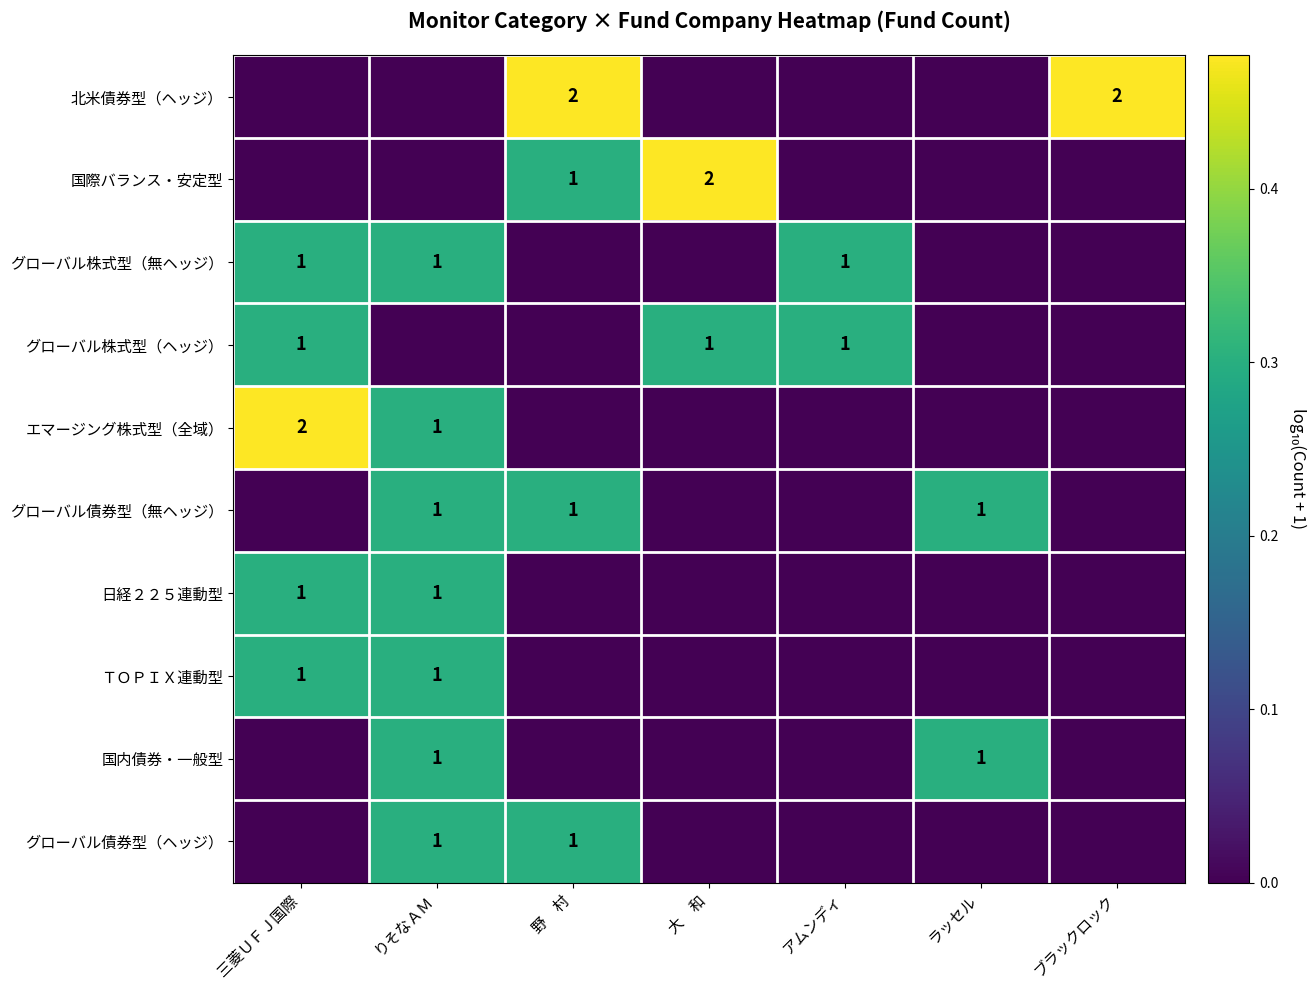

True or false: 日経２２５連動型 has a value of 1 at 三菱ＵＦＪ国際.

True